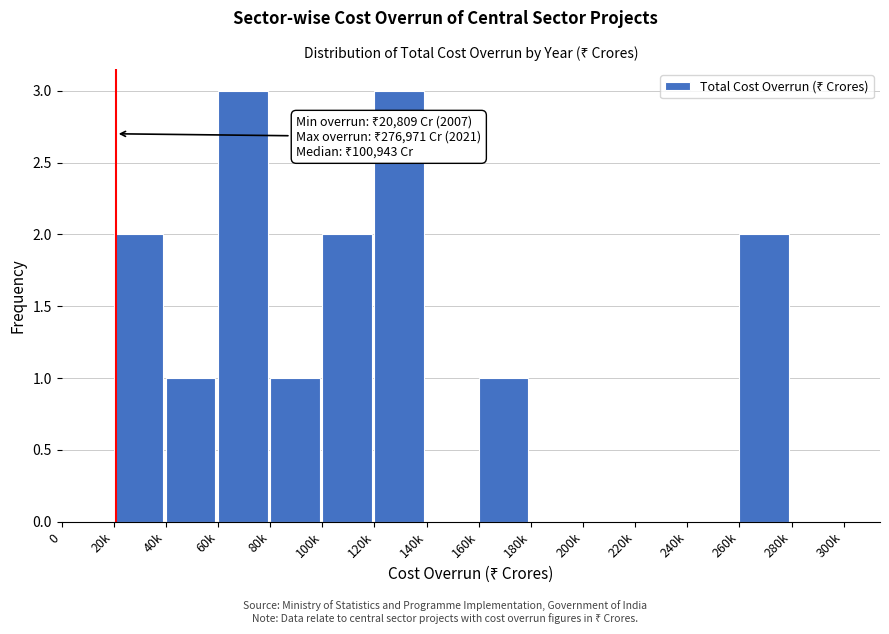

Reading right to left, transcribe all the data shown in this chart.

280k=0	260k=2	240k=0	220k=0	200k=0	180k=0	160k=1	140k=0	120k=3	100k=2	80k=1	60k=3	40k=1	20k=2	0=0